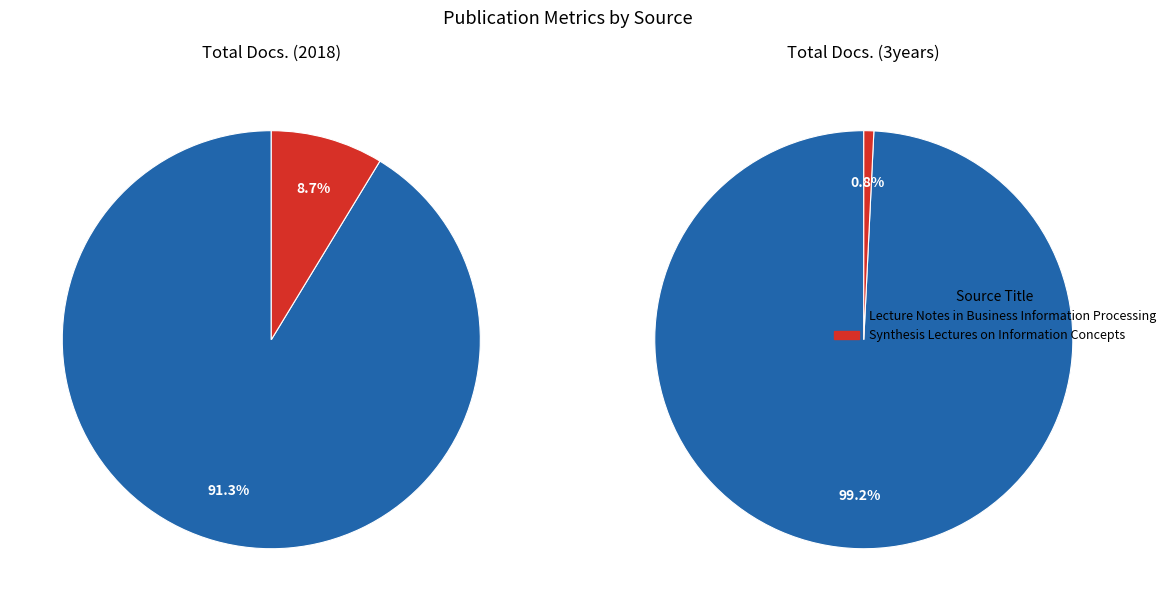

The Lecture Notes in Business Information Processing slice represents 99% of the pie. True or false?

False